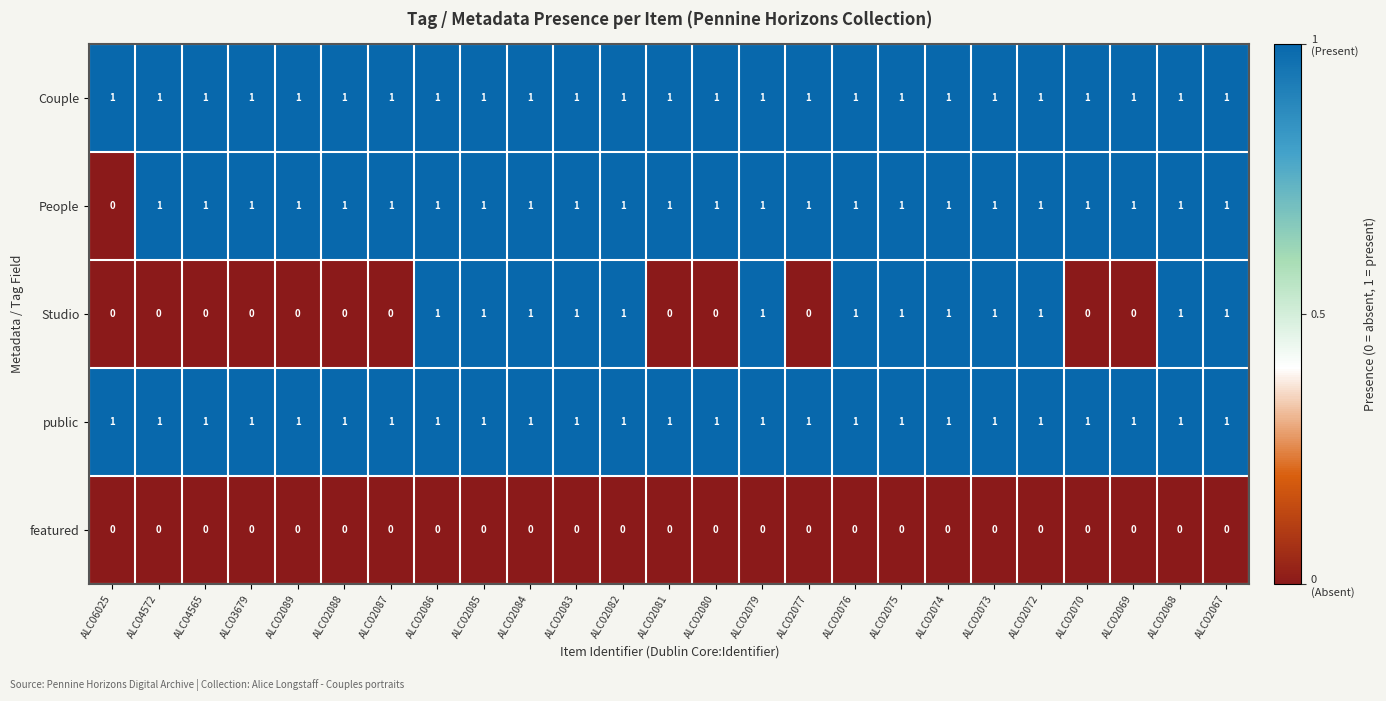

How many data points does each series have?

25